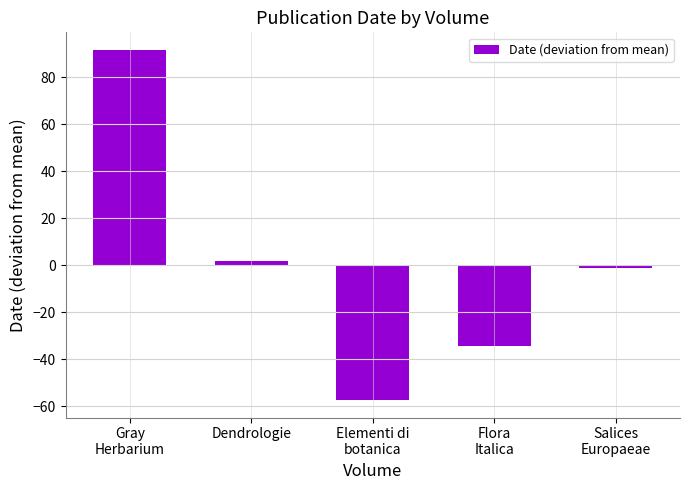

Where is the data nearest to the value 17?

Dendrologie